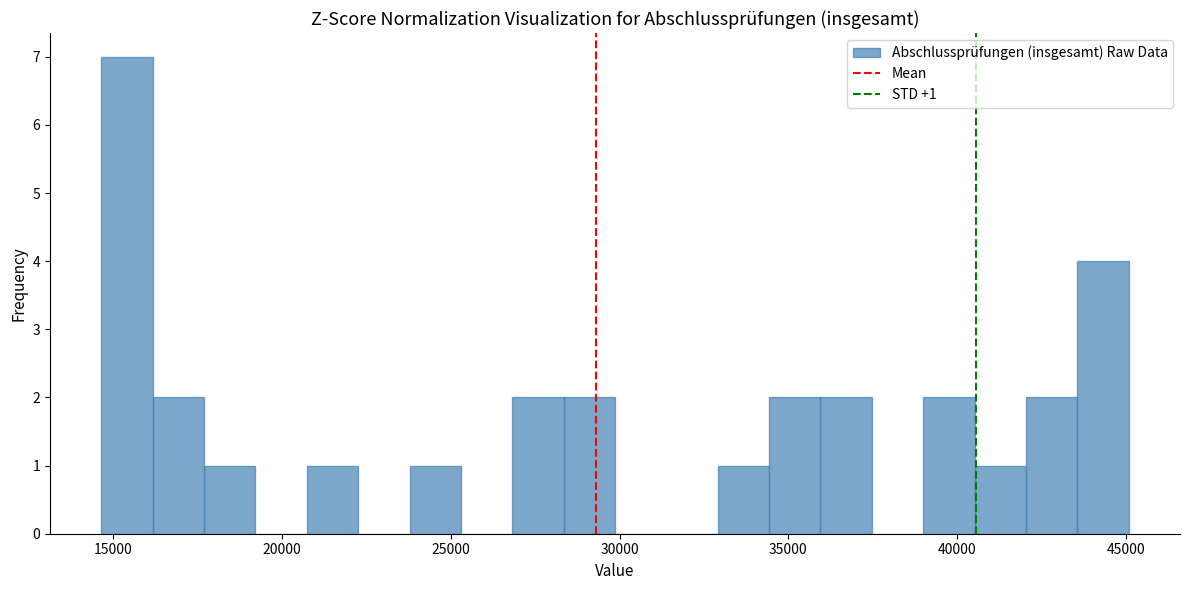

Around what value on the x-axis is the tallest bar? Give the approximate position of its centre, as read against the axis.

15500